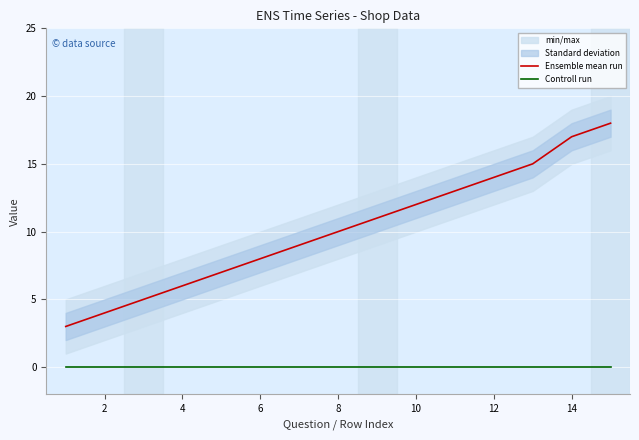

Is this an area chart (filled region under the line)?

No